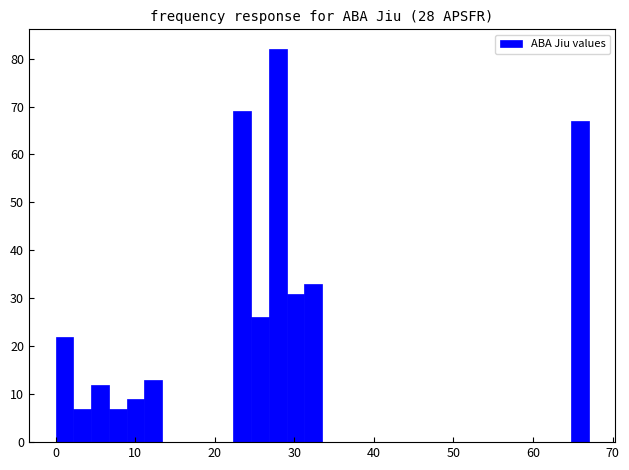

Read against the x-axis, roughly where is the centre of the tallest bar?

28